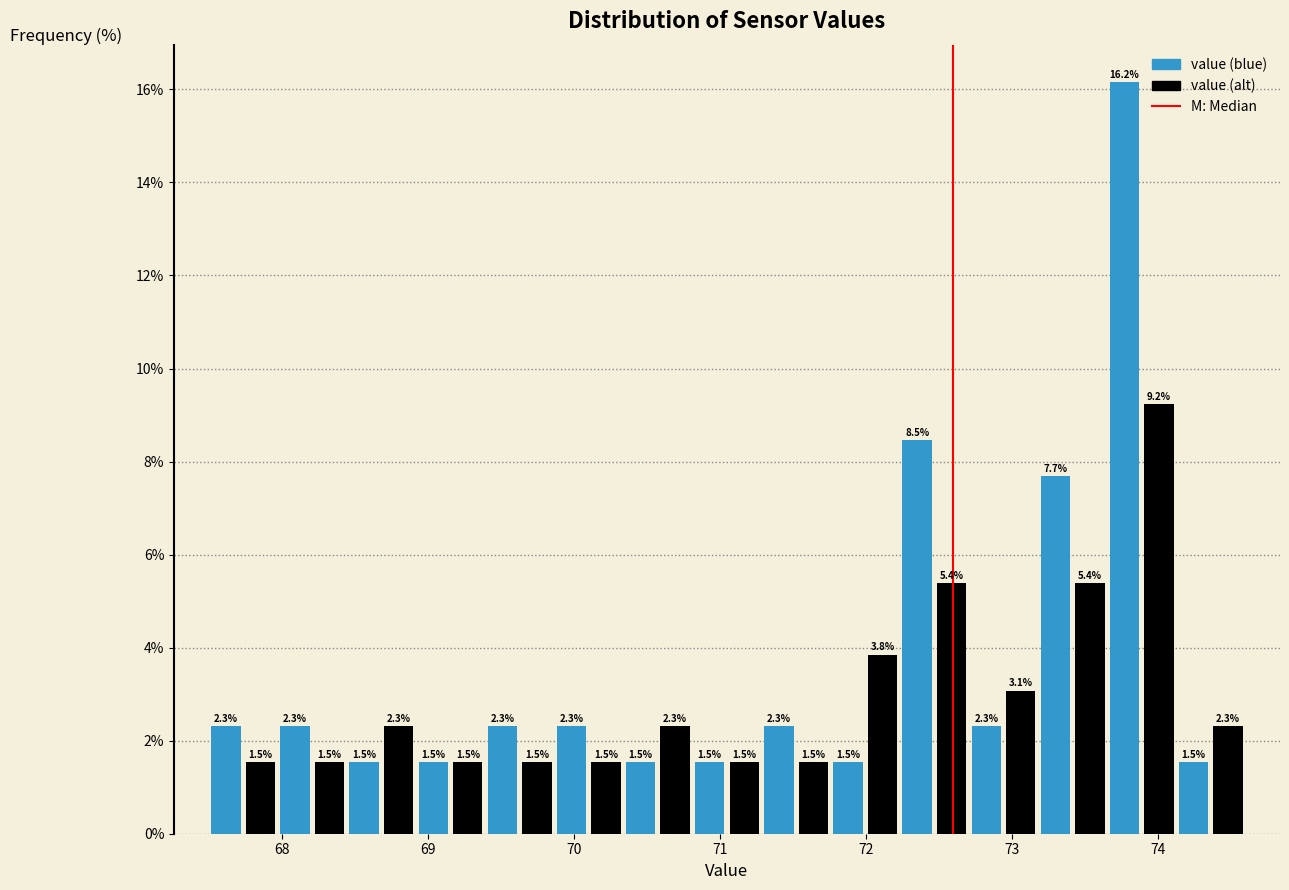

Around what value on the x-axis is the tallest bar? Give the approximate position of its centre, as read against the axis.

73.8